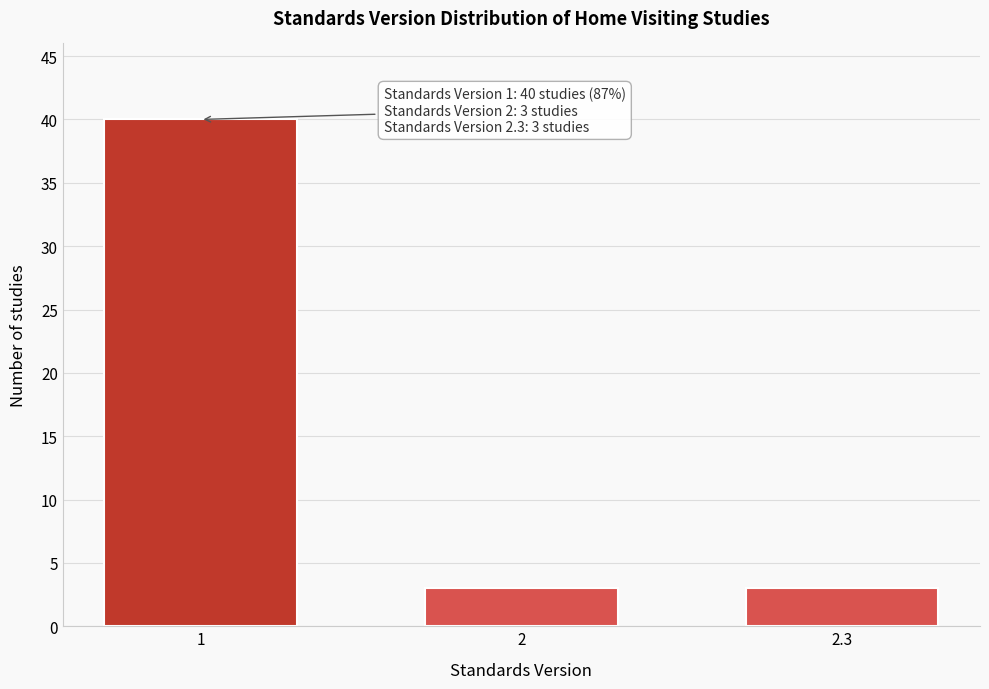

Reading left to right, what are all the values shown in this chart?

40	3	3